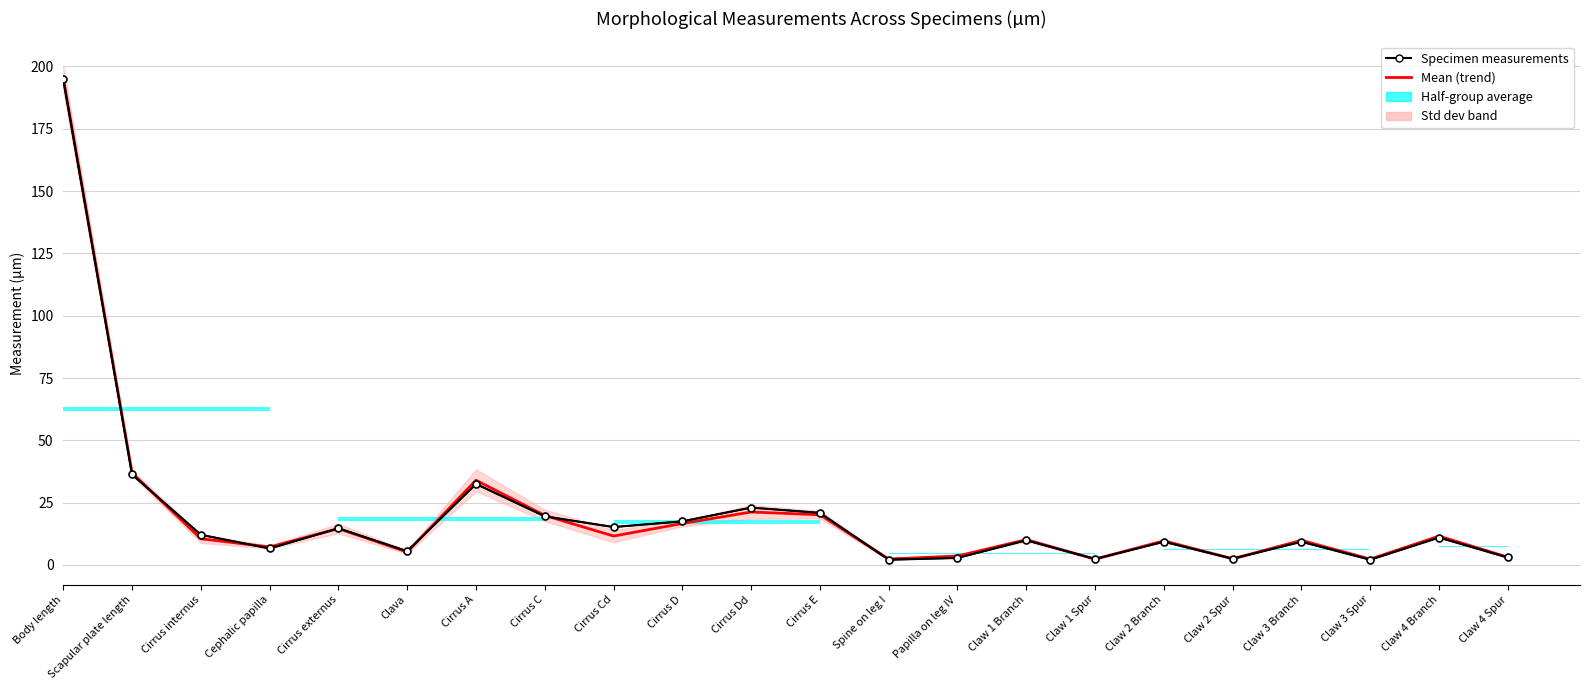

At which label is Specimen measurements closest to 98?

Scapular plate length